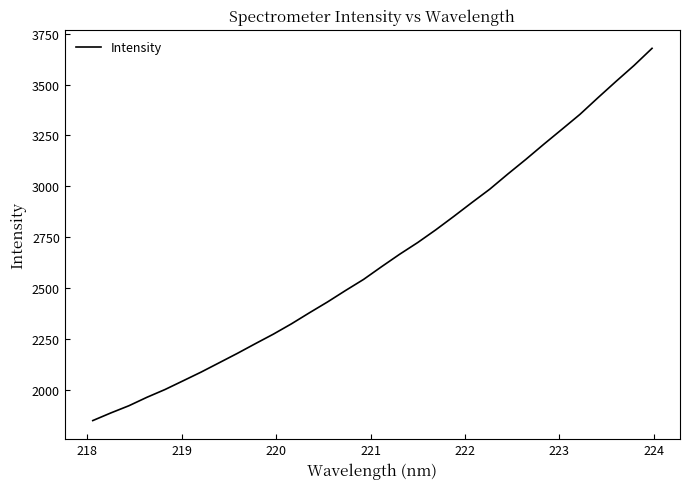

What is the minimum value shown in the chart?

1848.8